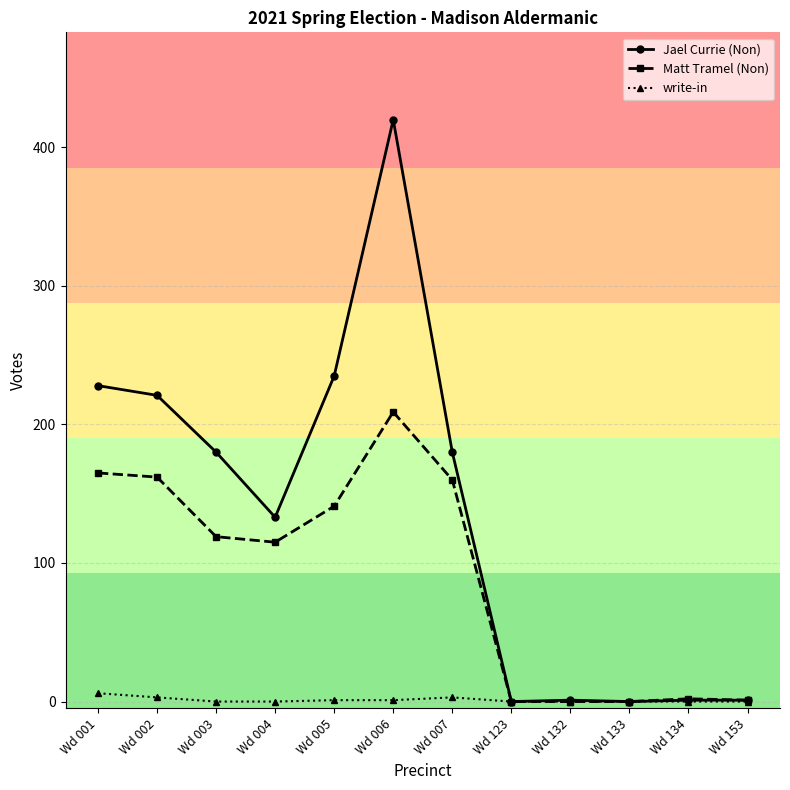

What is the greatest value displayed?

420